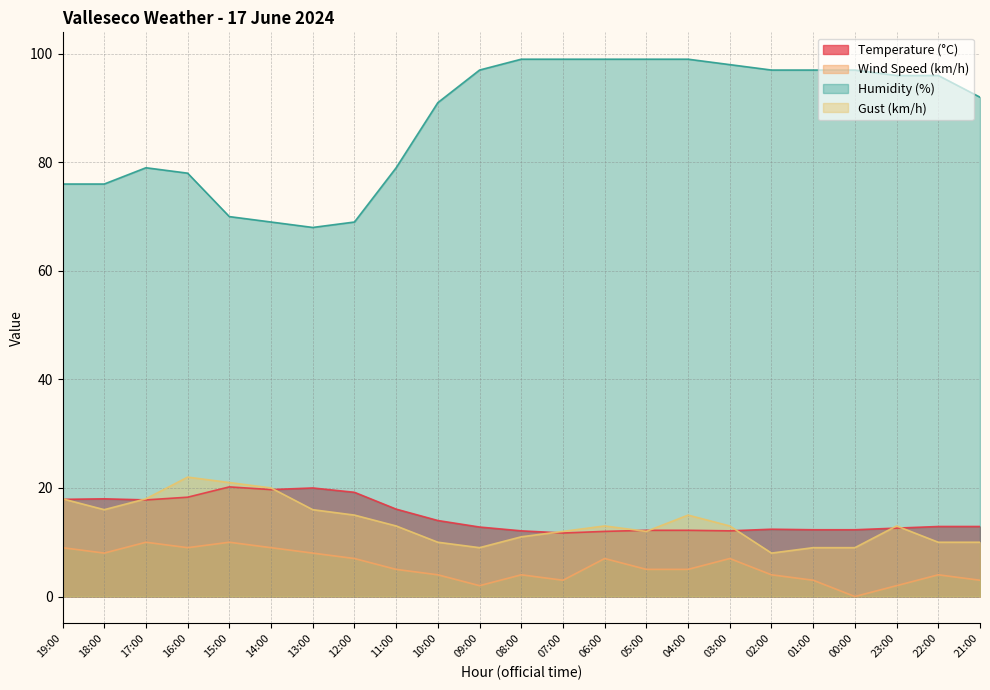

The value of Temperature (°C) at 03:00 is 16.2. True or false?

False